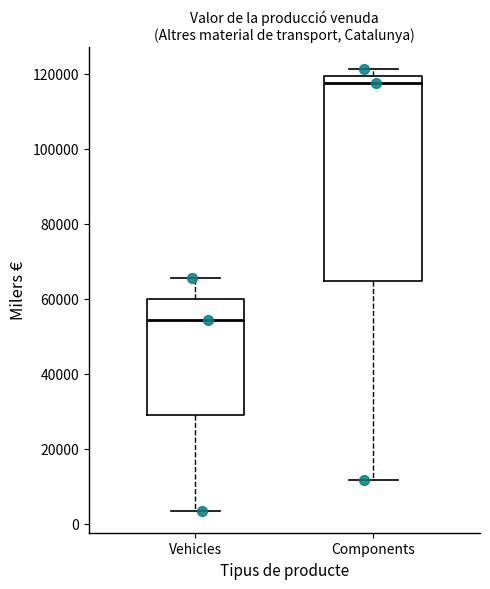

Reading left to right, read every box against the y-axis: the position of its median line, the range the box covers, and the ends of its whiskers. The values are not printed on the chart, so give them approximately, as read against the axis.

Vehicles: median 54000, box 28000 to 60000, whiskers 4000 to 66000
Components: median 118000, box 64000 to 120000, whiskers 12000 to 122000